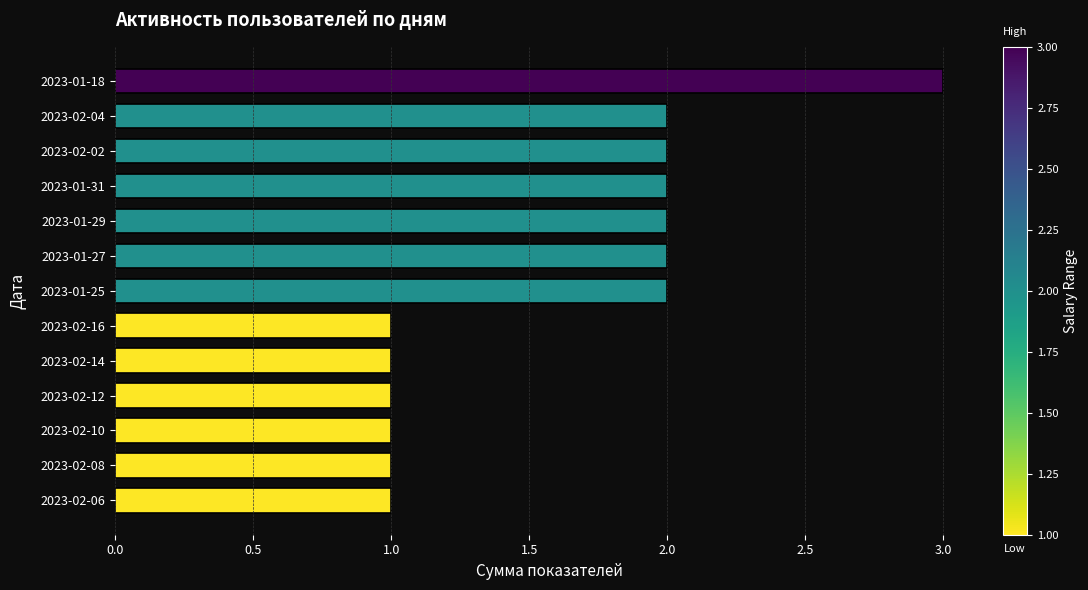

What position from the bottom is 2023-02-04?

12